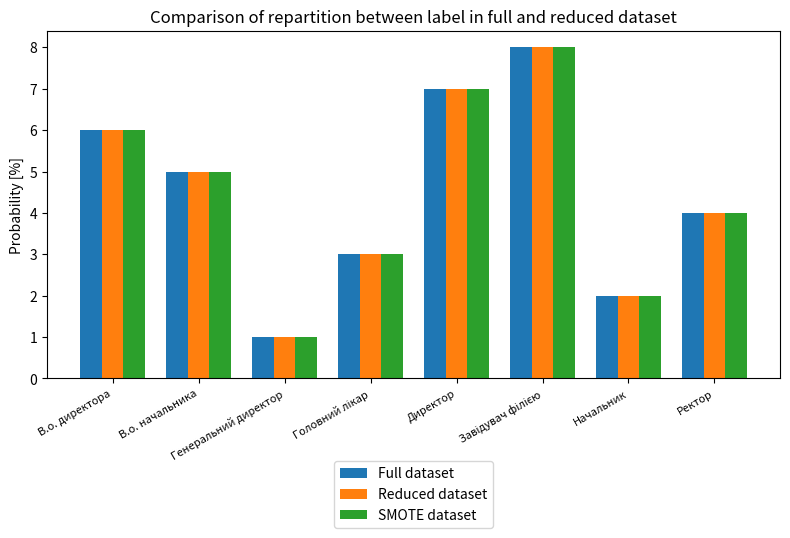

How many values in the Reduced dataset series are below 5?

4